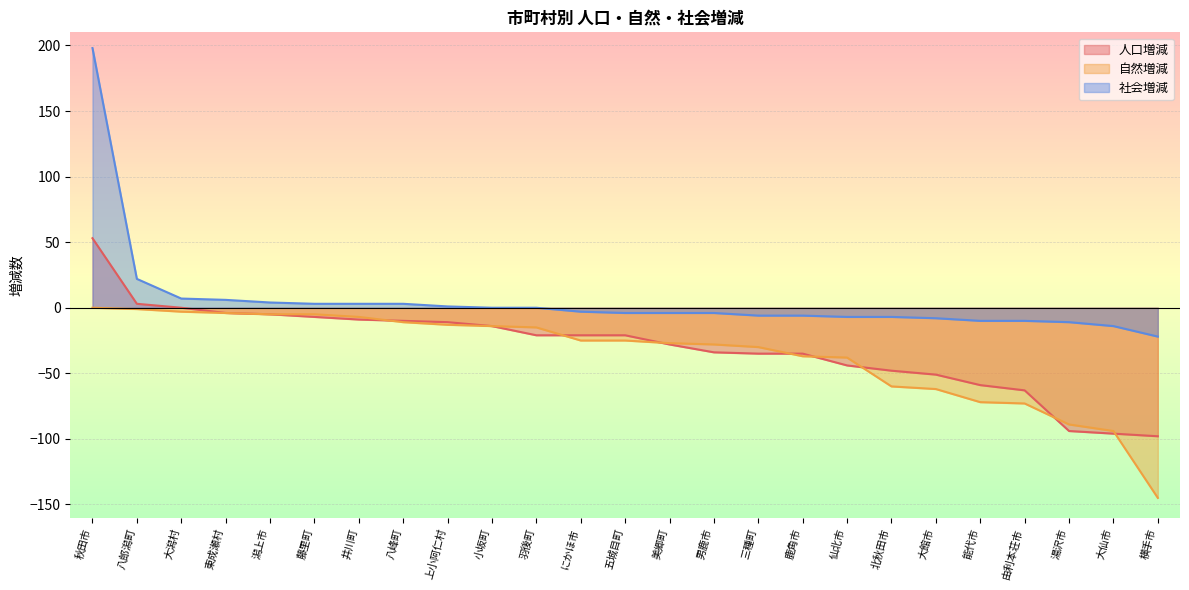

Reading left to right, extract all data points from this chart.

人口増減: 秋田市=53	八郎潟町=3	大潟村=0	東成瀬村=-4	潟上市=-5	藤里町=-7	井川町=-9	八峰町=-10	上小阿仁村=-11	小坂町=-14	羽後町=-21	にかほ市=-21	五城目町=-21	美郷町=-28	男鹿市=-34	三種町=-35	鹿角市=-35	仙北市=-44	北秋田市=-48	大館市=-51	能代市=-59	由利本荘市=-63	湯沢市=-94	大仙市=-96	横手市=-98
自然増減: 秋田市=0	八郎潟町=-1	大潟村=-3	東成瀬村=-4	潟上市=-5	藤里町=-5	井川町=-7	八峰町=-11	上小阿仁村=-13	小坂町=-14	羽後町=-15	にかほ市=-25	五城目町=-25	美郷町=-27	男鹿市=-28	三種町=-30	鹿角市=-37	仙北市=-38	北秋田市=-60	大館市=-62	能代市=-72	由利本荘市=-73	湯沢市=-89	大仙市=-94	横手市=-145
社会増減: 秋田市=198	八郎潟町=22	大潟村=7	東成瀬村=6	潟上市=4	藤里町=3	井川町=3	八峰町=3	上小阿仁村=1	小坂町=0	羽後町=0	にかほ市=-3	五城目町=-4	美郷町=-4	男鹿市=-4	三種町=-6	鹿角市=-6	仙北市=-7	北秋田市=-7	大館市=-8	能代市=-10	由利本荘市=-10	湯沢市=-11	大仙市=-14	横手市=-22